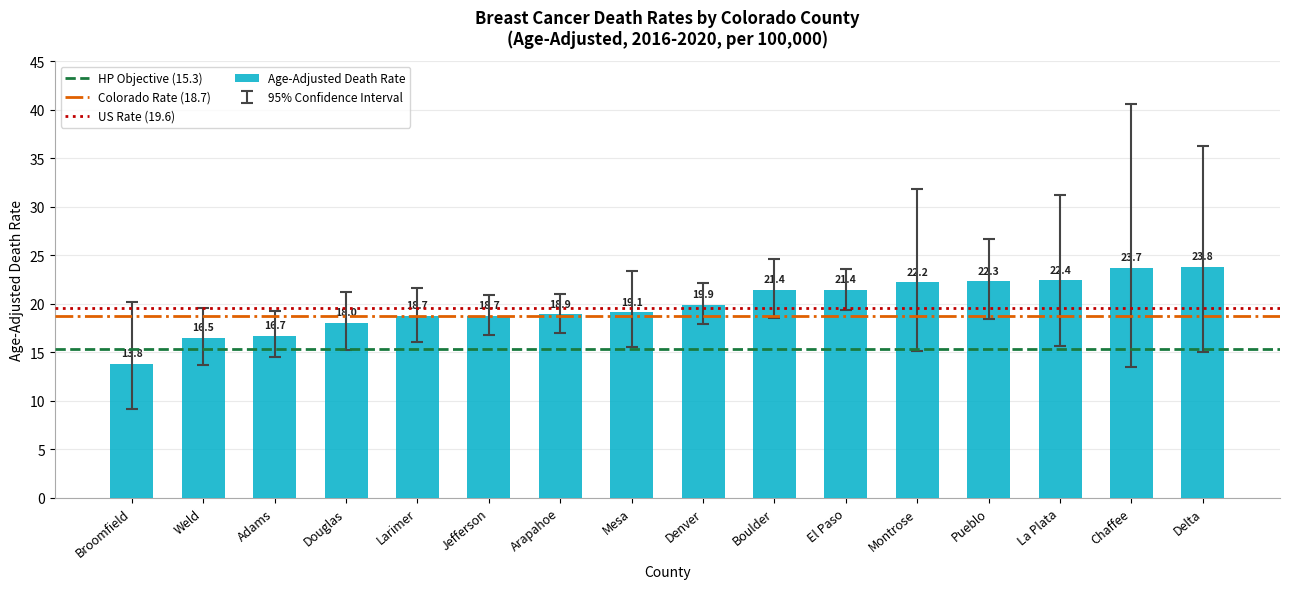

Which label corresponds to the smallest value in the chart?

Broomfield